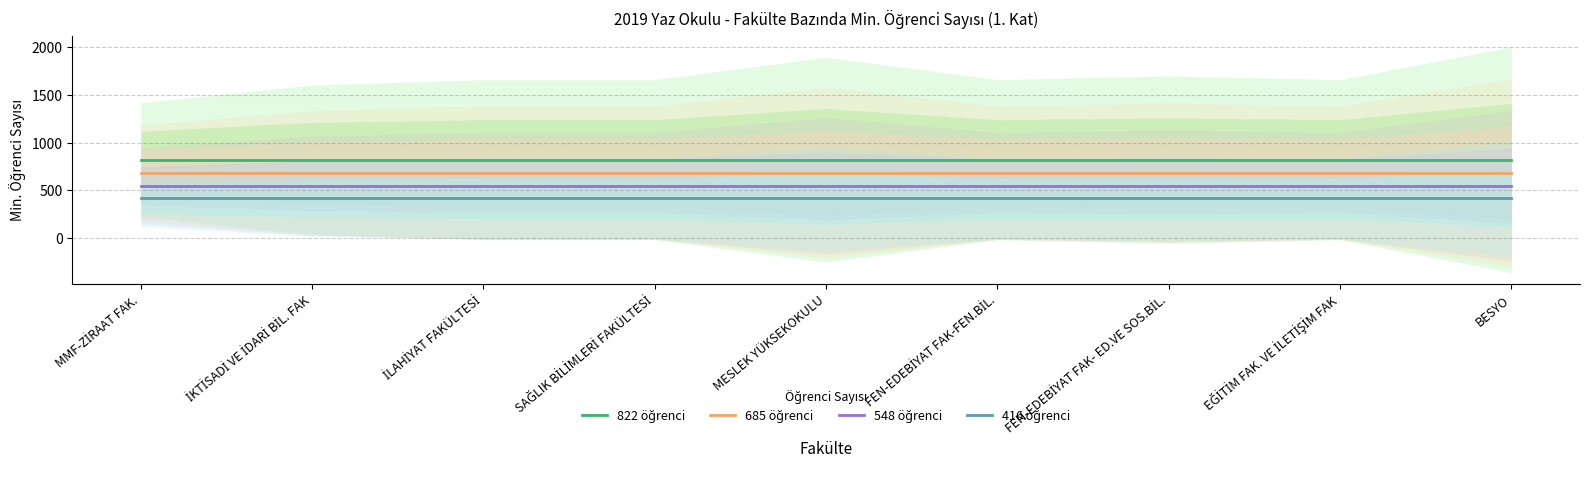

Which series has the widest spread of values?

822 öğrenci